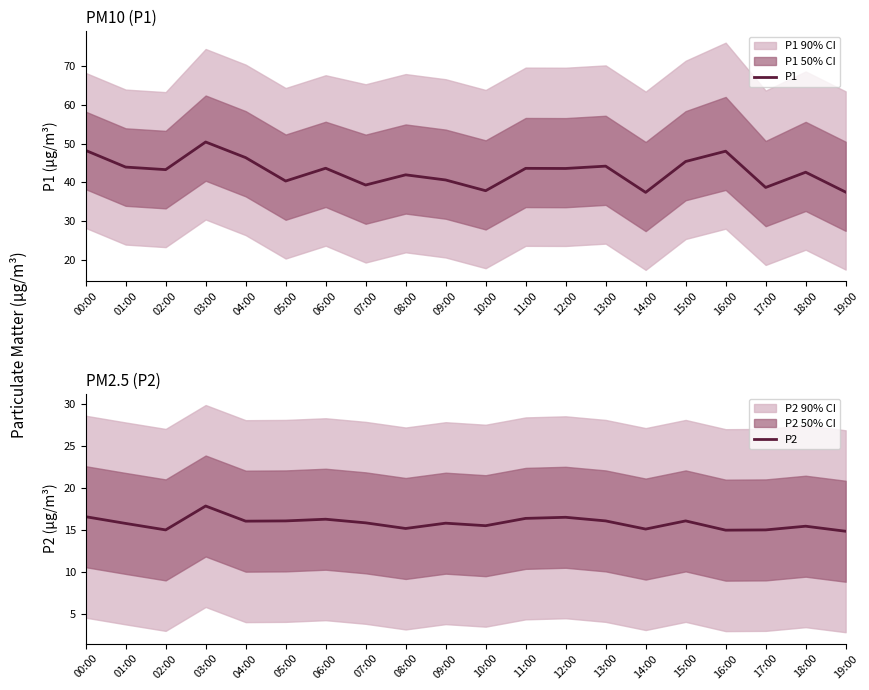

What is the greatest value displayed?

50.4